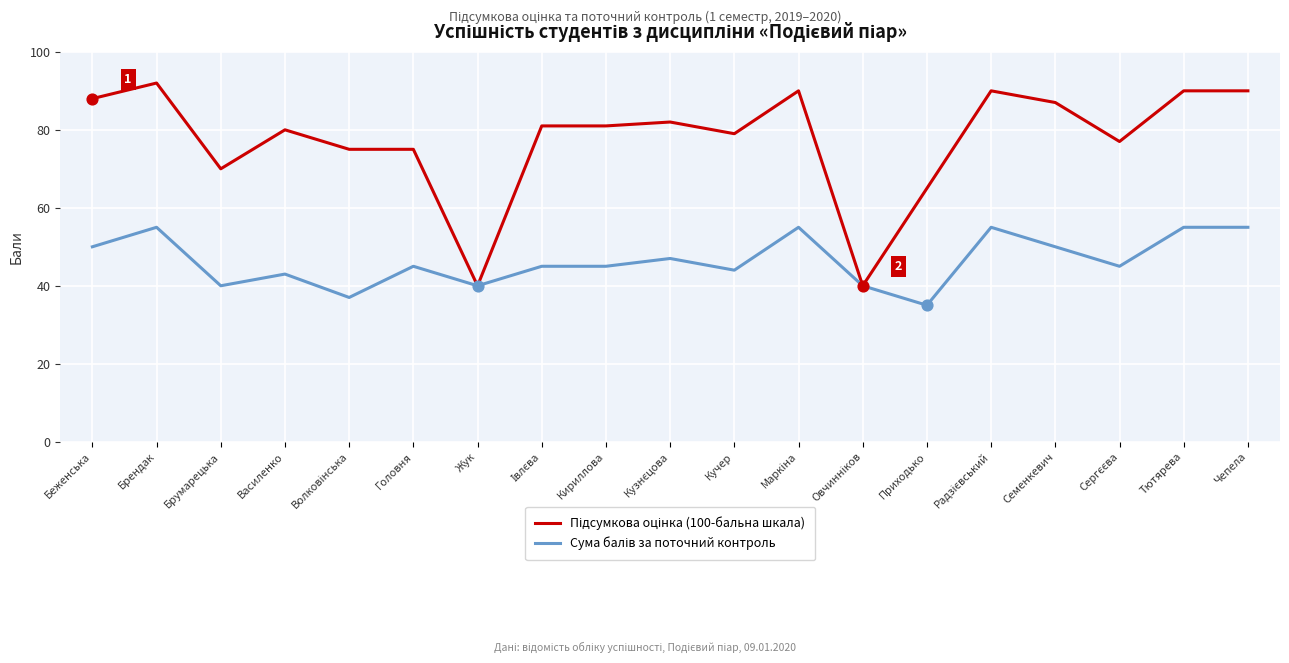

At how many categories does at least one series exceed 51?

17